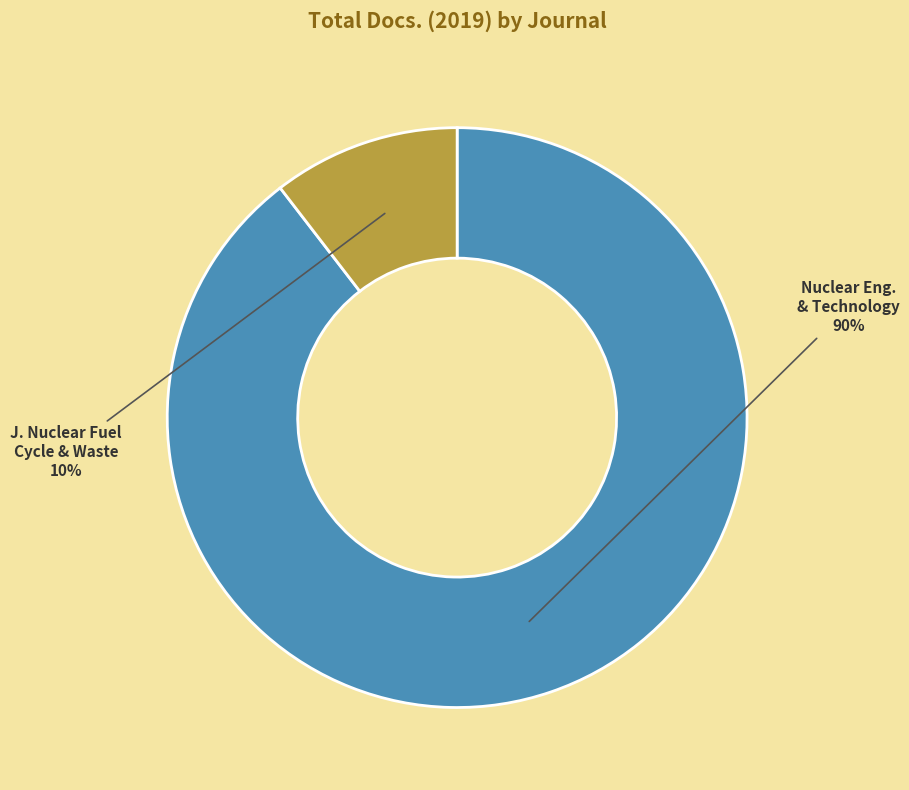

Is there a majority slice in this chart?

Yes